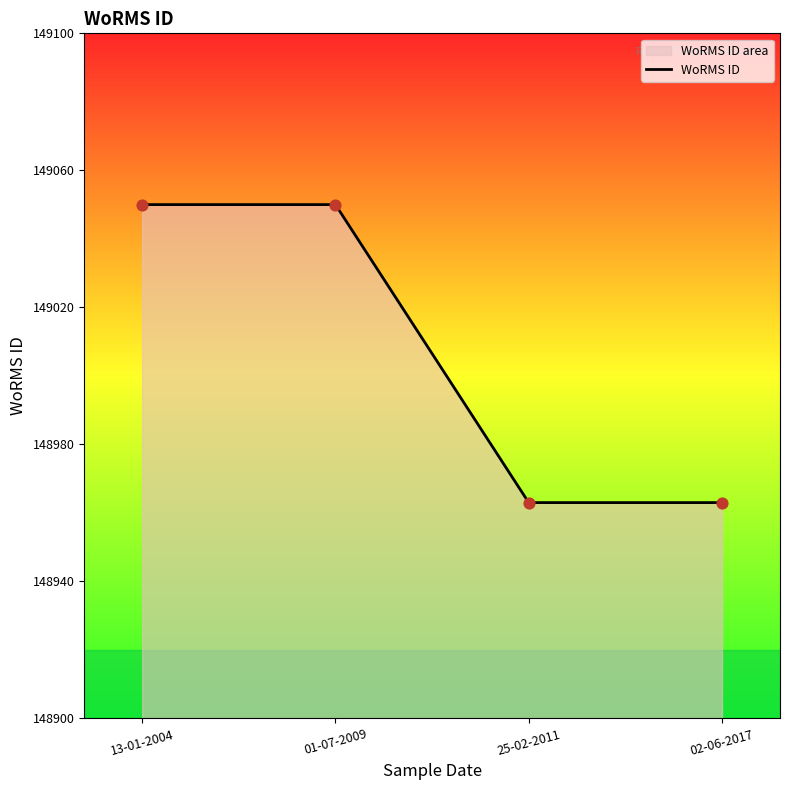

Approximately how many times larger is the value at 01-07-2009 compared to 13-01-2004?

1.0